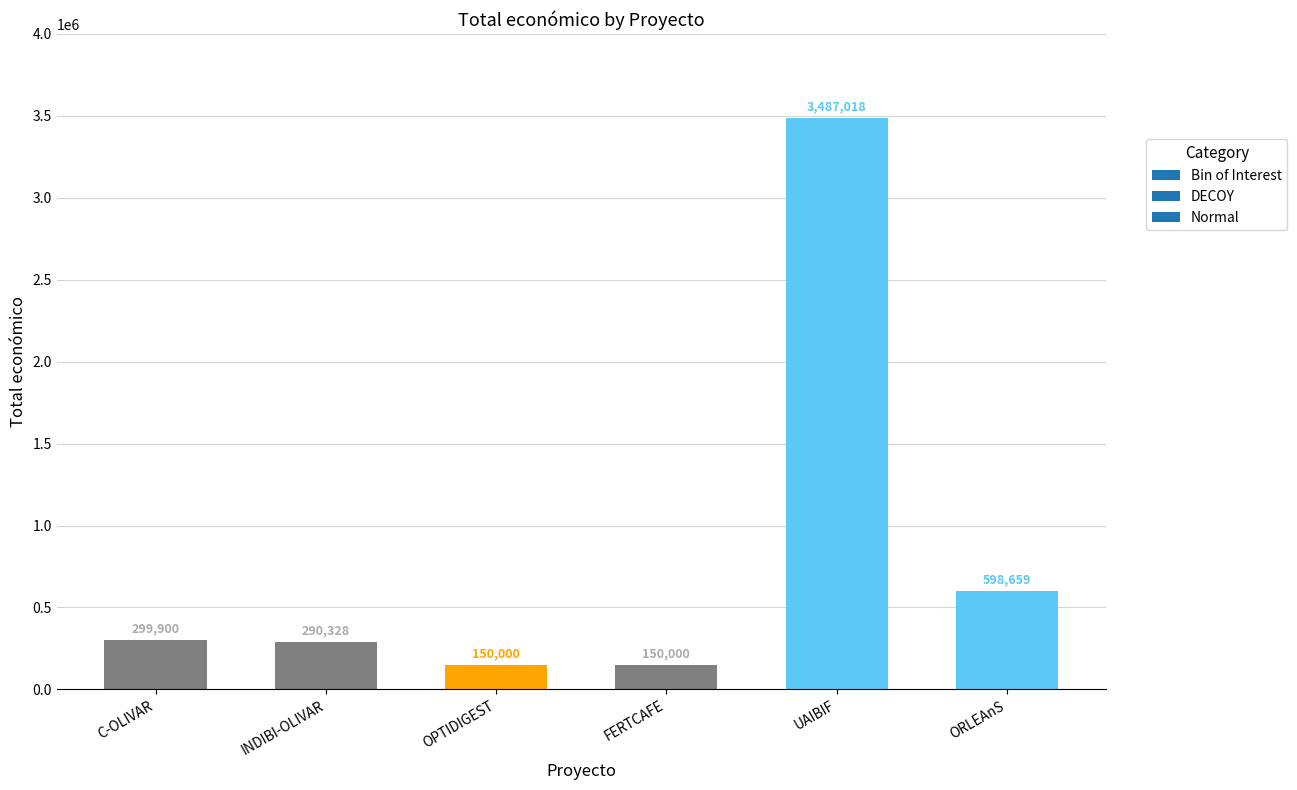

At which label is the value closest to 1818509?

ORLEAnS